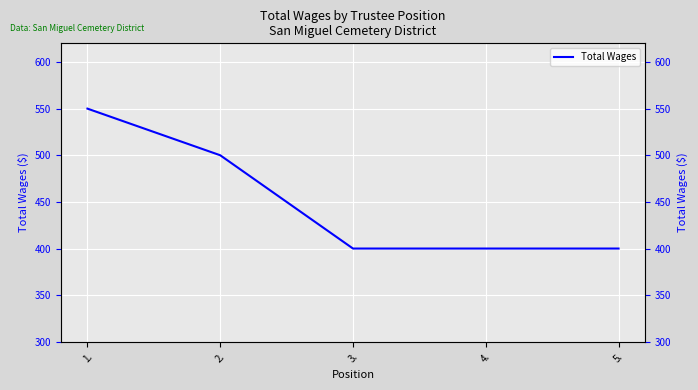

How many values exceed 400?

2